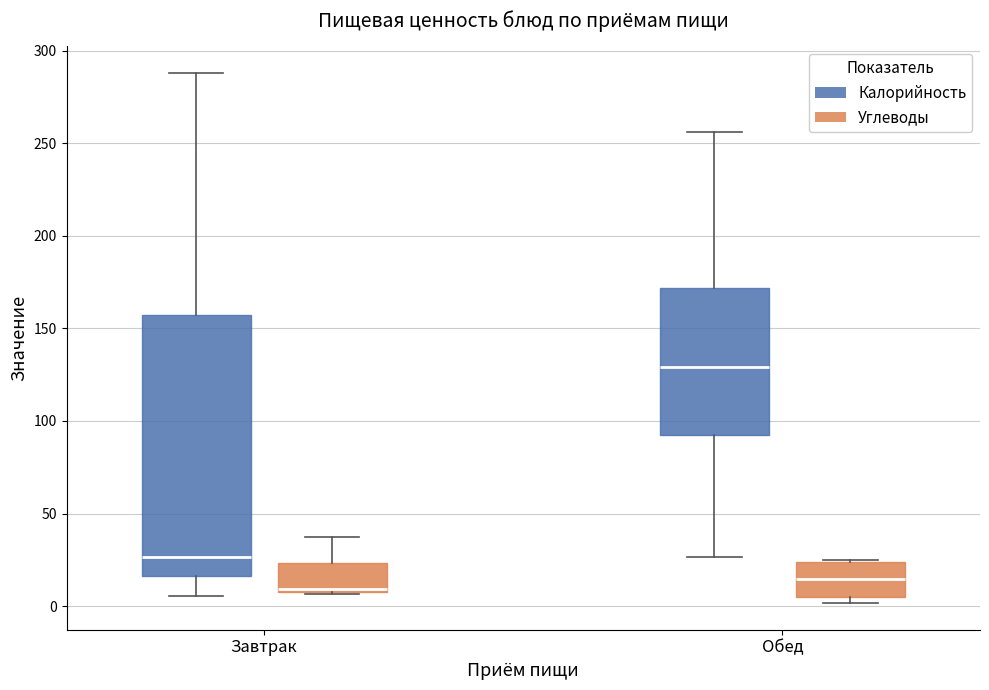

Comparing the boxes themselves (not the whiskers), which one is the tallest?

Завтрак (Калорийность)